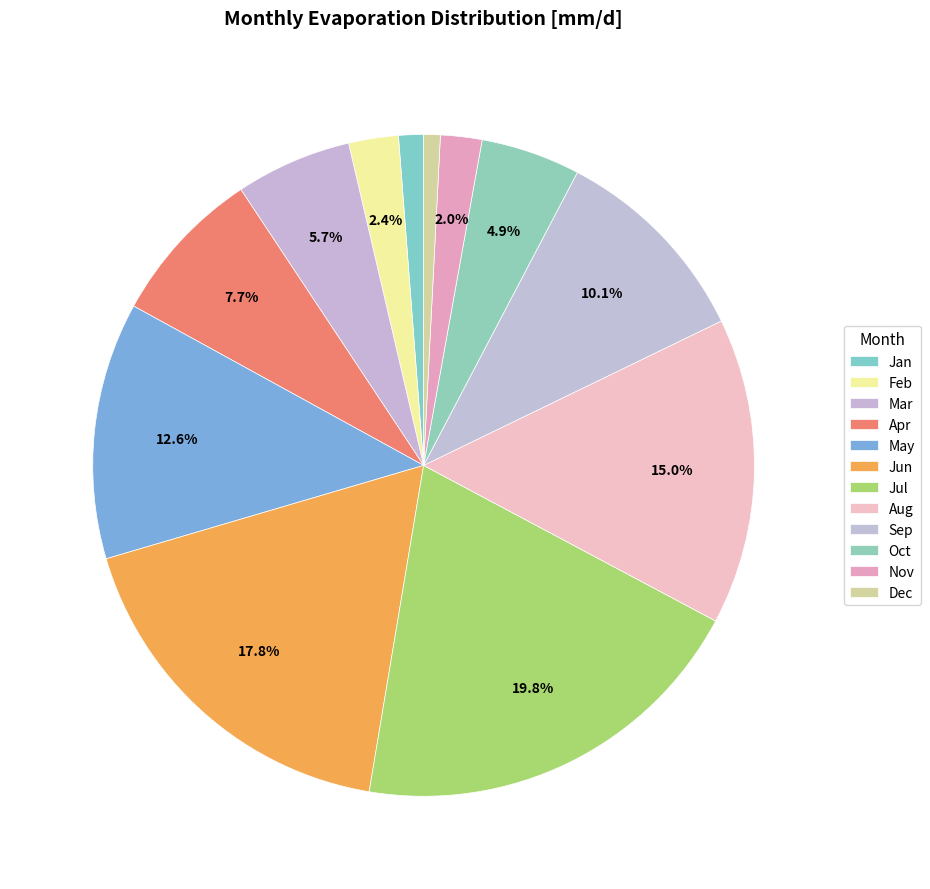

How many slices are in this pie chart?

12